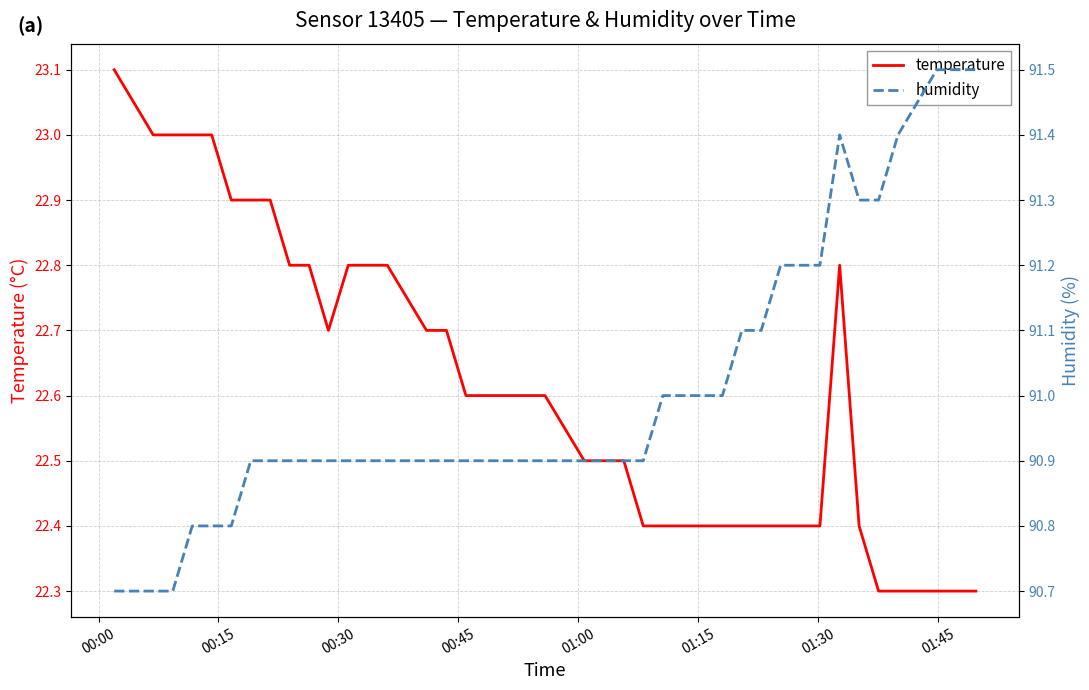

What is the lowest value of the temperature series?

22.3